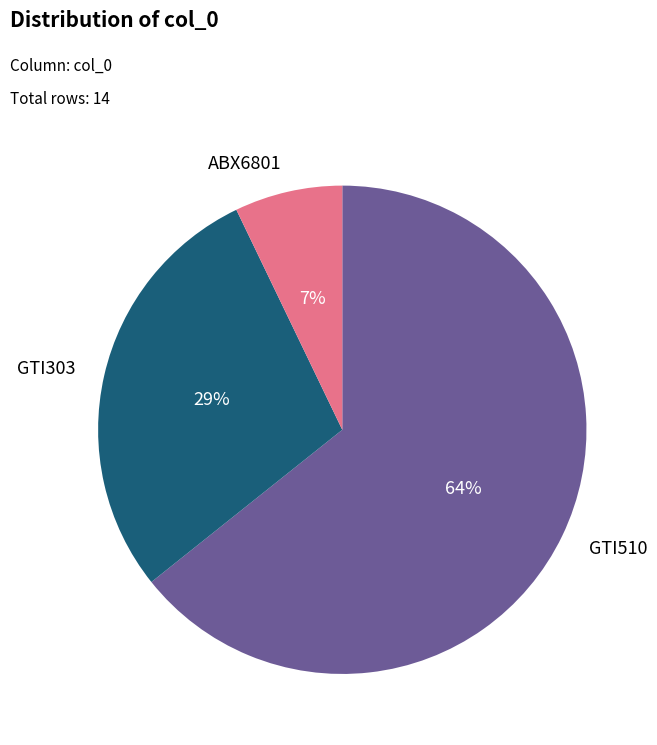

To the nearest percent, what is the difference between the largest and smallest slice percentages?

57%